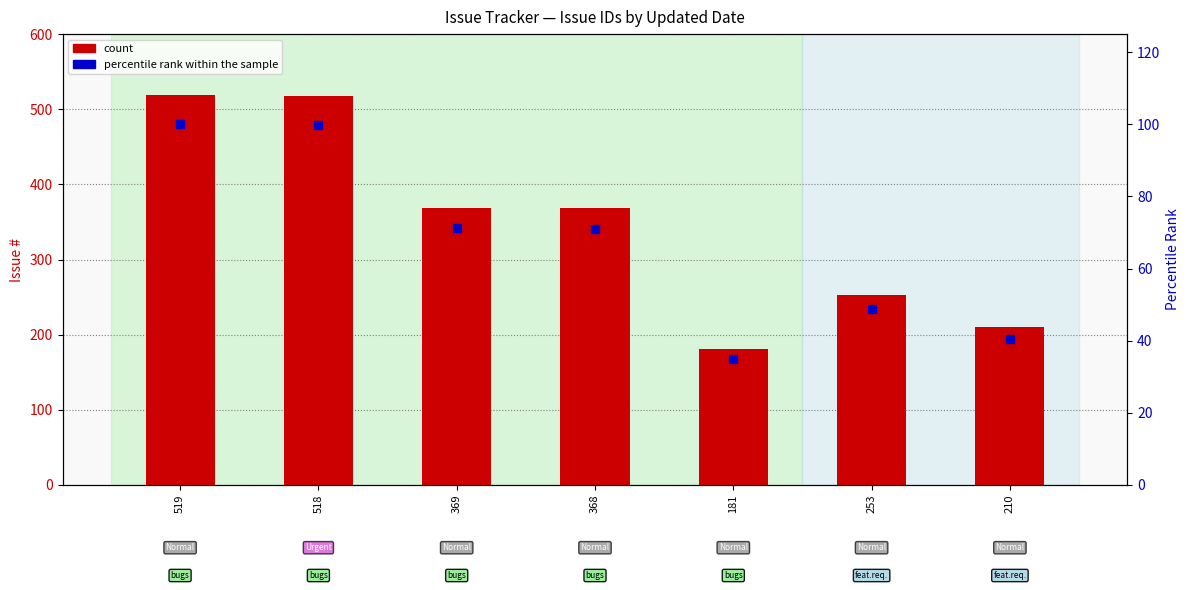

Which series has the largest Y range (max minus min)?

count